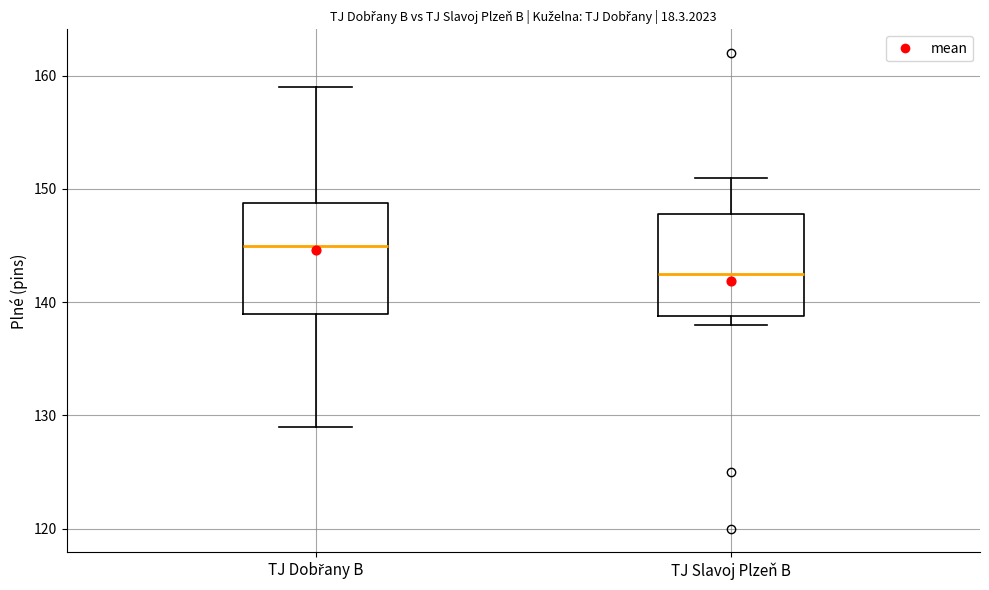

Where is the lower edge of the box for TJ Slavoj Plzeň B on the y-axis? The values are not printed on the chart, so give them approximately, as read against the axis.

139